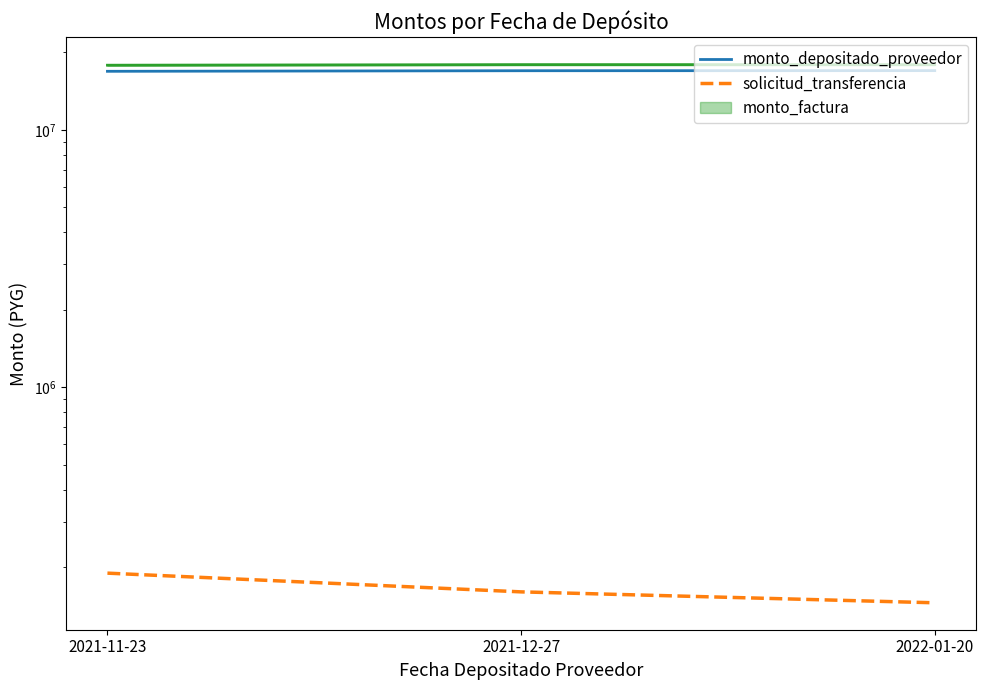

At how many categories does at least one series exceed 4930977?

3